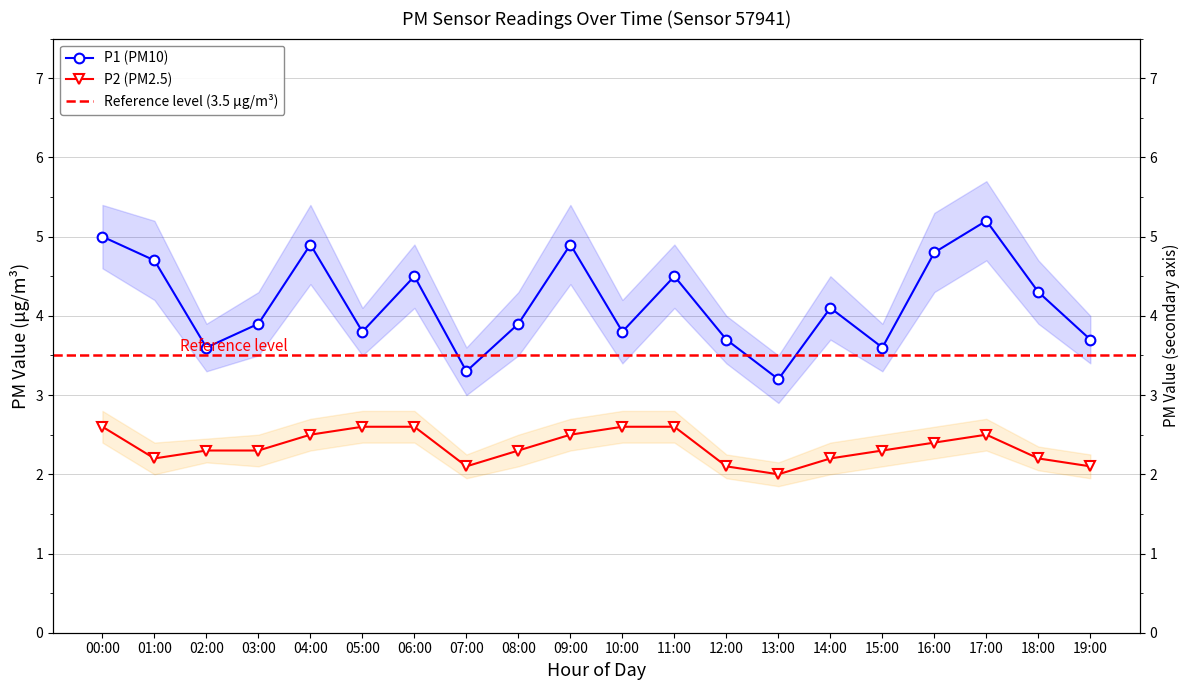

What is the sum of the P1 values at 15:00 and 10:00?

7.4